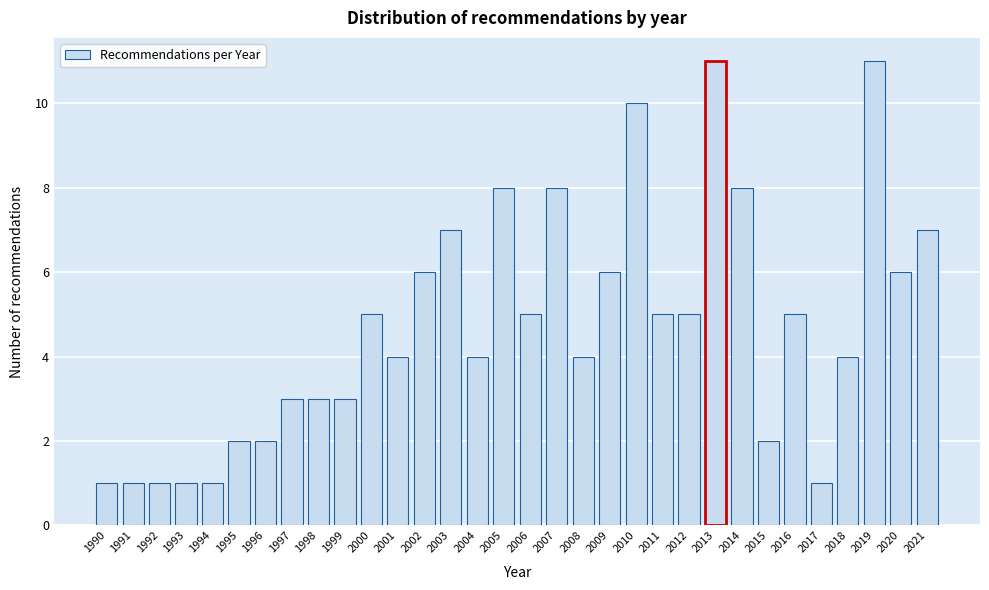

What is the maximum value shown in the chart?

11